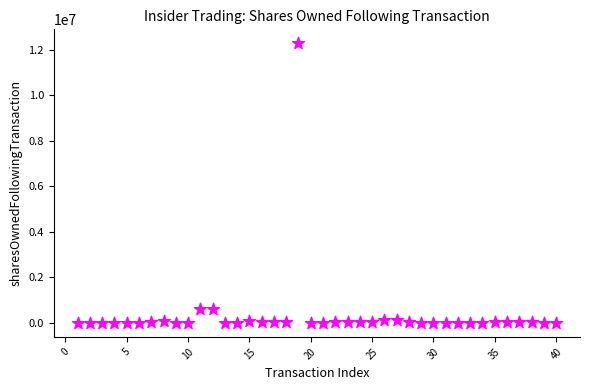

What is the range of Y values (max minus min)?

12278735